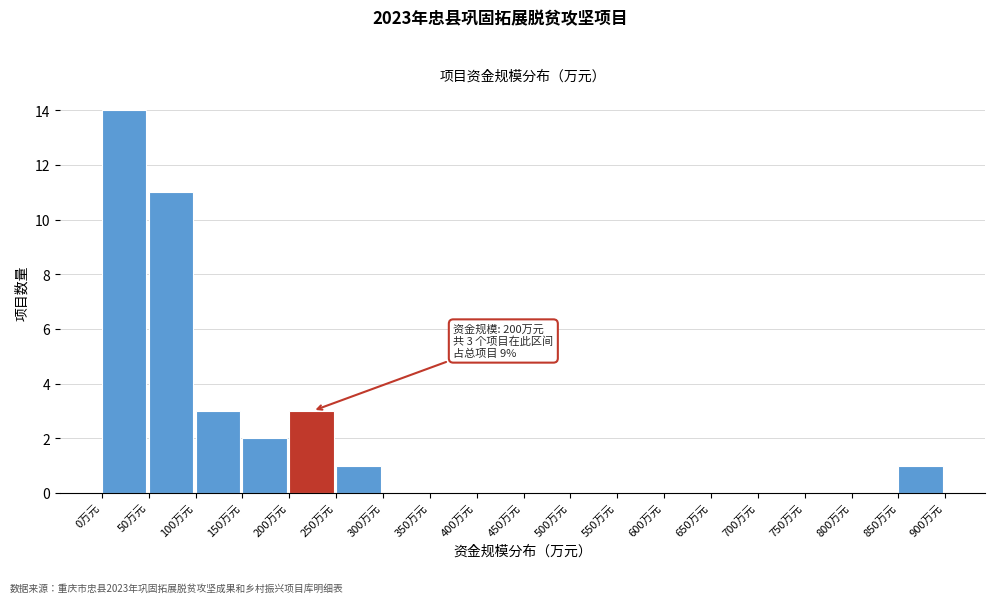

Over which range of the x-axis is the bar tallest?

0 to 50